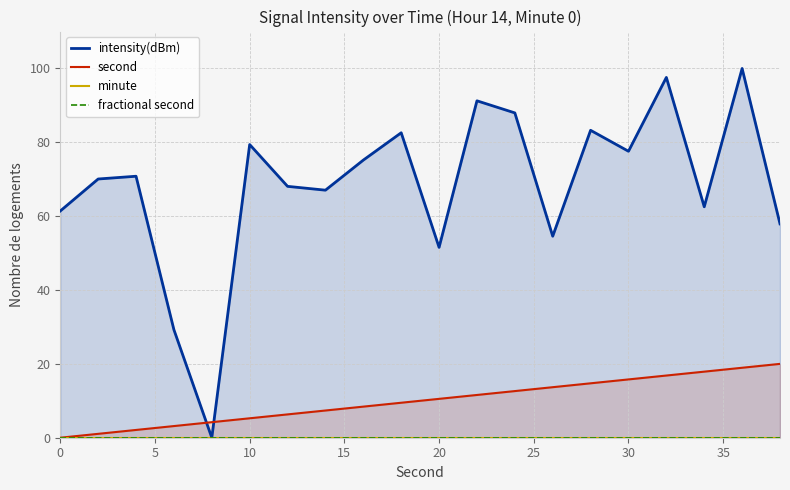

What are all the series names shown in the legend?

intensity(dBm), second, minute, fractional second